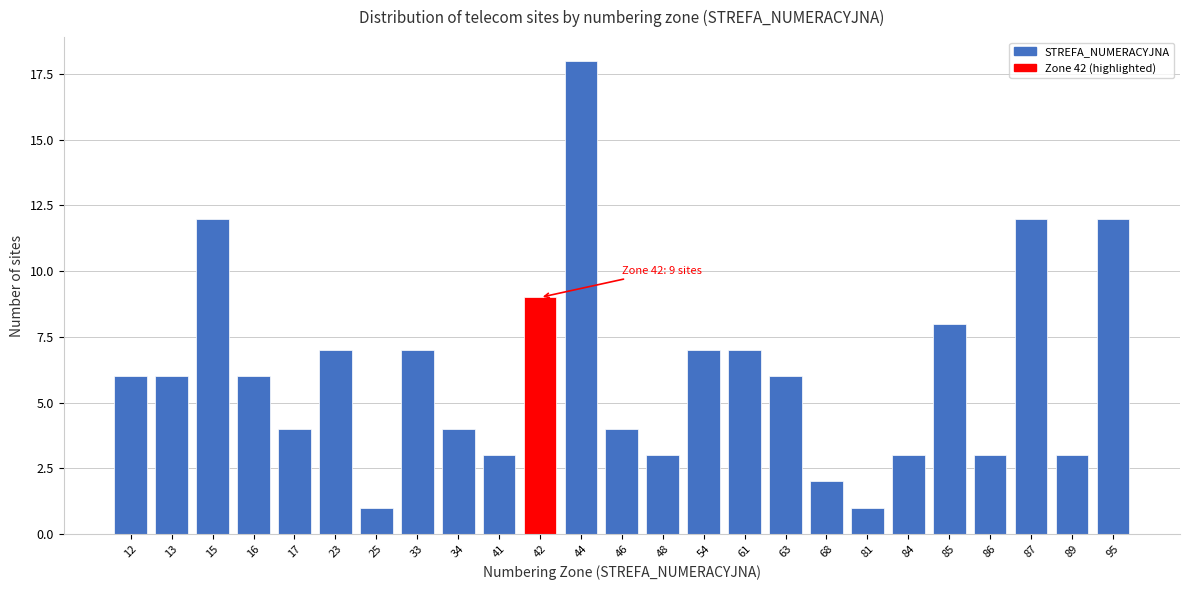

Reading right to left, transcribe all the data shown in this chart.

95=12	89=3	87=12	86=3	85=8	84=3	81=1	68=2	63=6	61=7	54=7	48=3	46=4	44=18	42=9	41=3	34=4	33=7	25=1	23=7	17=4	16=6	15=12	13=6	12=6